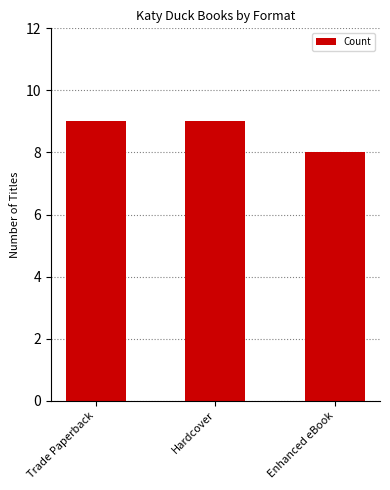

How many bars are there in total?

3